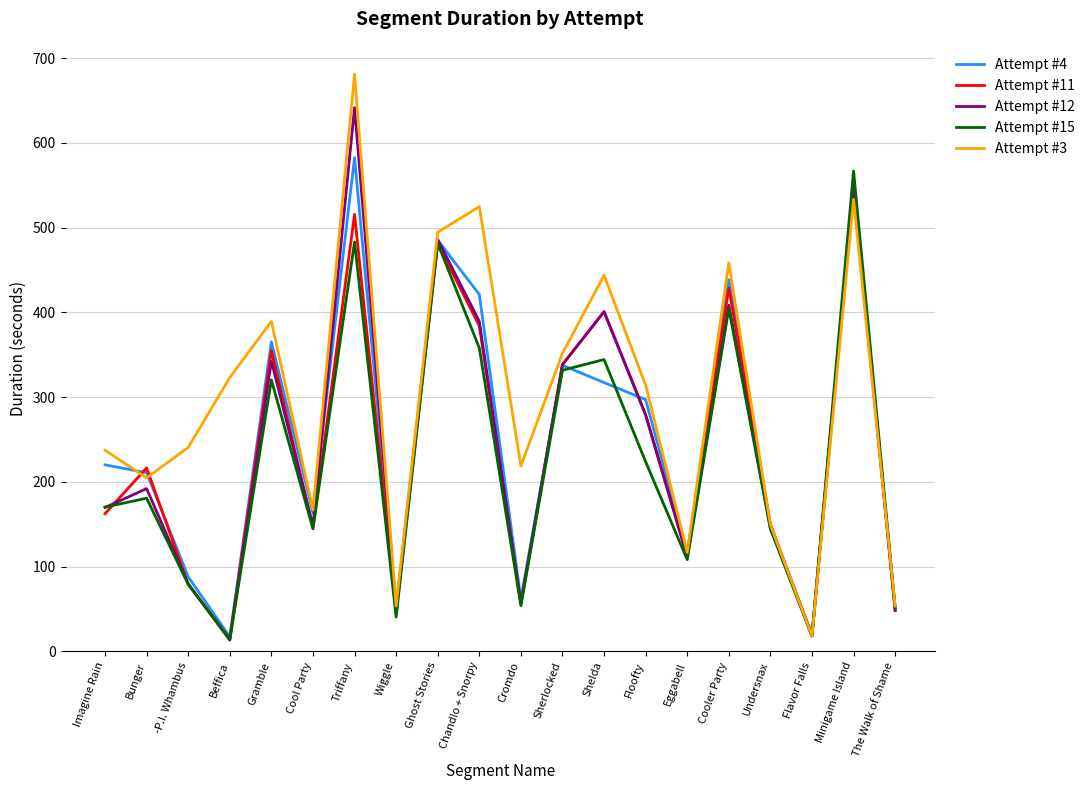

Is the value of Attempt #4 at Sherlocked greater than the value of Attempt #3 at Cromdo?

Yes